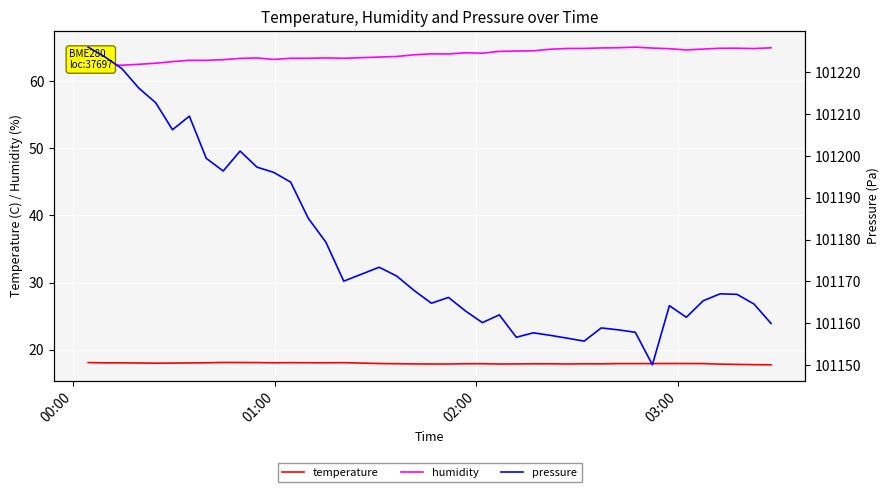

Reading left to right, list all the values displayed in this chart.

temperature: 18.1	18.0	18.0	18.0	18.0	18.0	18.0	18.0	18.1	18.1	18.1	18.0	18.1	18.1	18.0	18.1	17.9	17.9	17.9	17.9	17.9	17.9	17.9	17.9	17.9	17.9	17.9	17.9	17.9	17.9	17.9	17.9	17.9	17.9	17.9	17.9	17.8	17.8	17.8	17.7
humidity: 62.3	62.4	62.4	62.5	62.7	62.9	63.1	63.1	63.2	63.4	63.5	63.3	63.4	63.4	63.5	63.4	63.6	63.7	64.0	64.1	64.1	64.3	64.2	64.5	64.5	64.5	64.8	64.9	64.9	65.0	65.0	65.1	65.0	64.9	64.7	64.8	64.9	64.9	64.9	65.0
pressure: 101226.1	101223.7	101220.9	101216.3	101212.8	101206.3	101209.6	101199.5	101196.4	101201.2	101197.4	101196.1	101193.8	101185.2	101179.4	101170.1	101173.4	101171.3	101167.8	101164.8	101166.2	101162.9	101160.2	101162.0	101156.7	101157.7	101157.1	101156.4	101155.7	101158.9	101158.4	101157.8	101150.1	101164.2	101161.4	101165.4	101167.1	101166.9	101164.6	101159.9